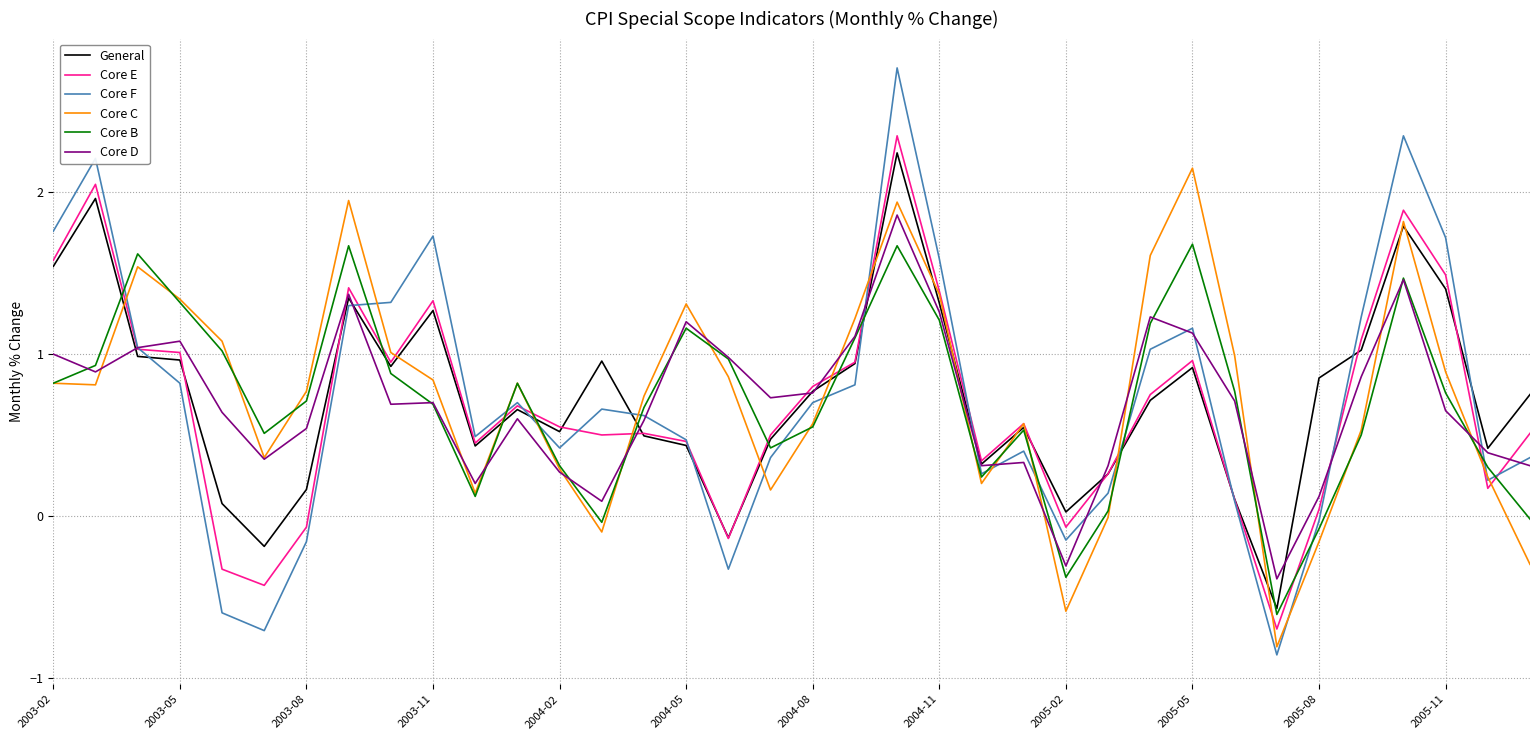

List the series in order of their peak value, lowest first.

Core B, Core D, Core C, General, Core E, Core F